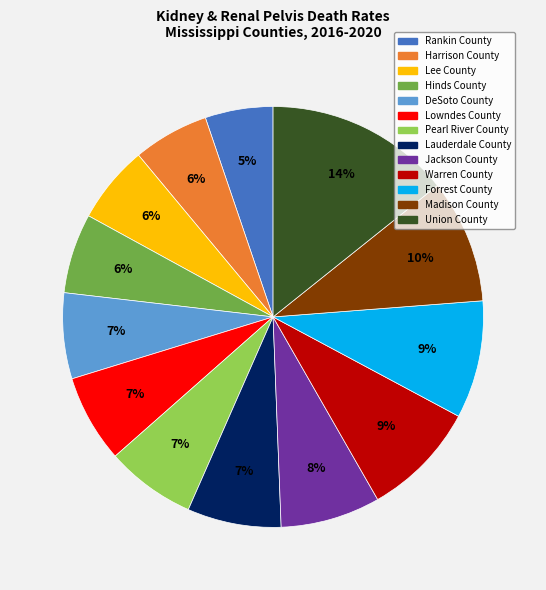

Does any single category account for the majority?

No